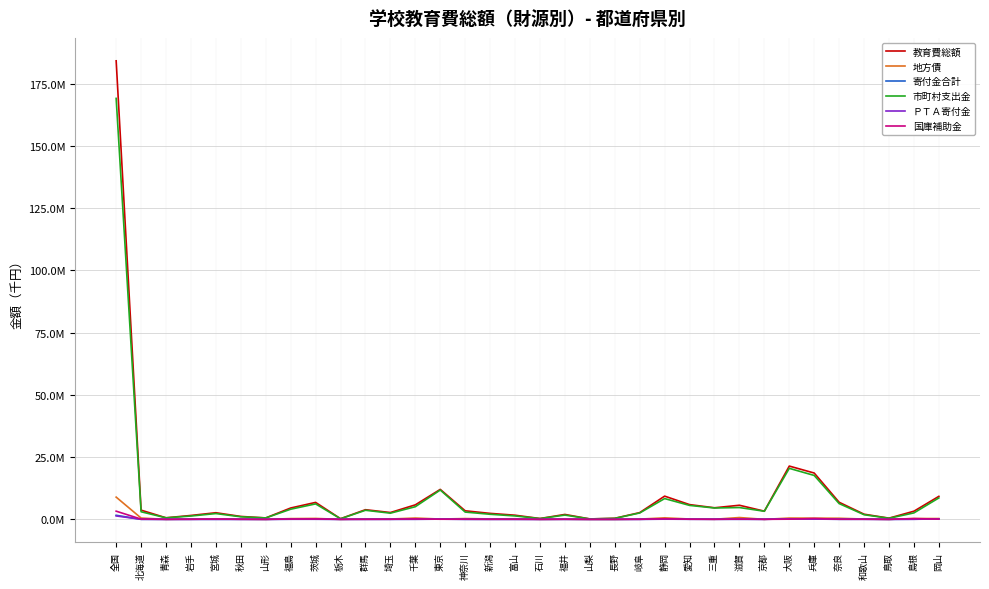

What position from the left is 兵庫?

29